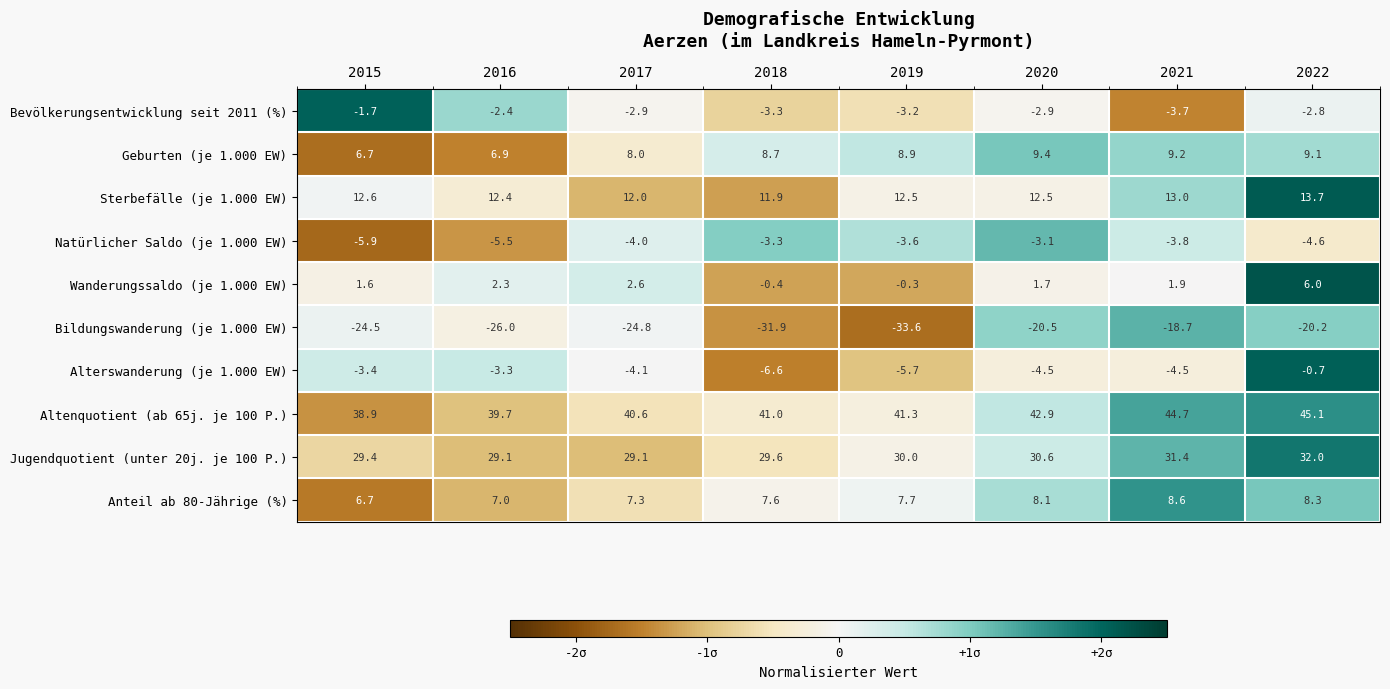

How many data points does each series have?

8